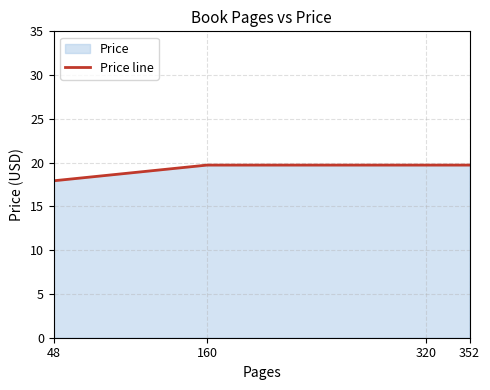

At which label does the data first exceed 19?

160